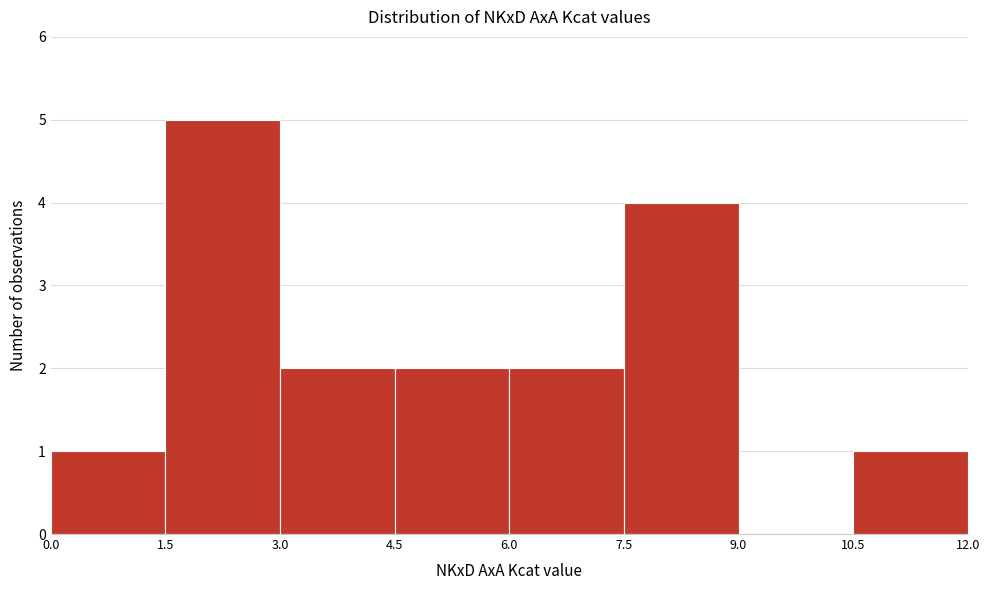

What is the height of the bar covering 6.0 to 7.5 on the x-axis? The values are not printed on the chart, so give them approximately, as read against the axis.

2